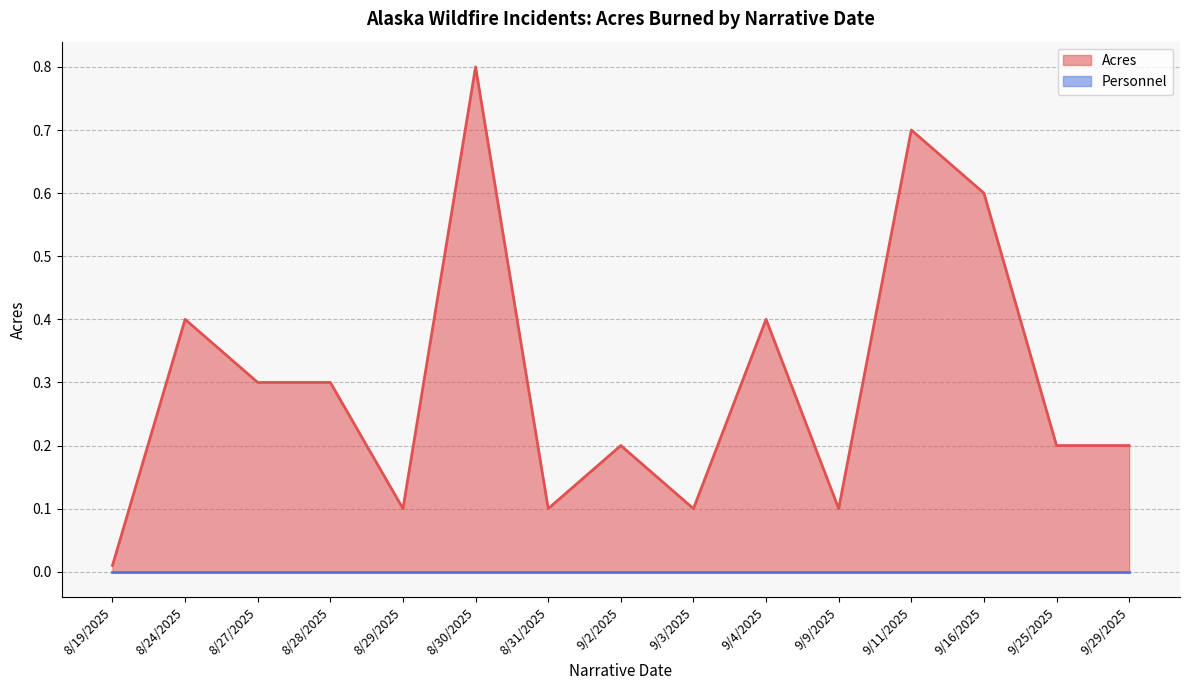

True or false: Acres has a value of 0.1 at 9/4/2025.

False